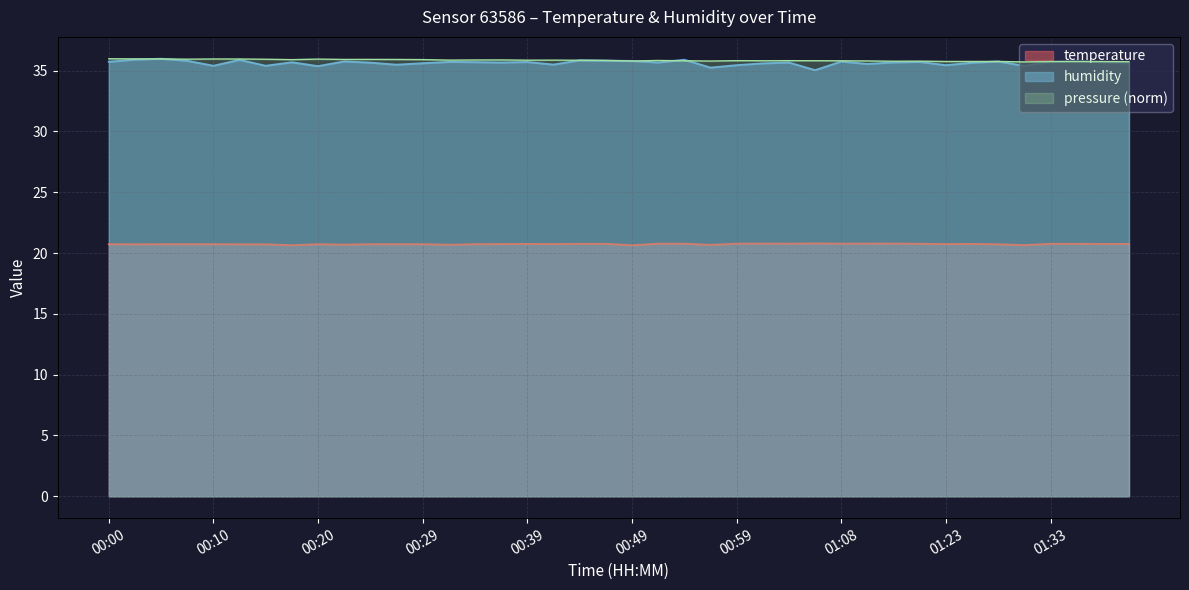

What is the spread (max minus min) of values at 01:33?

14.9